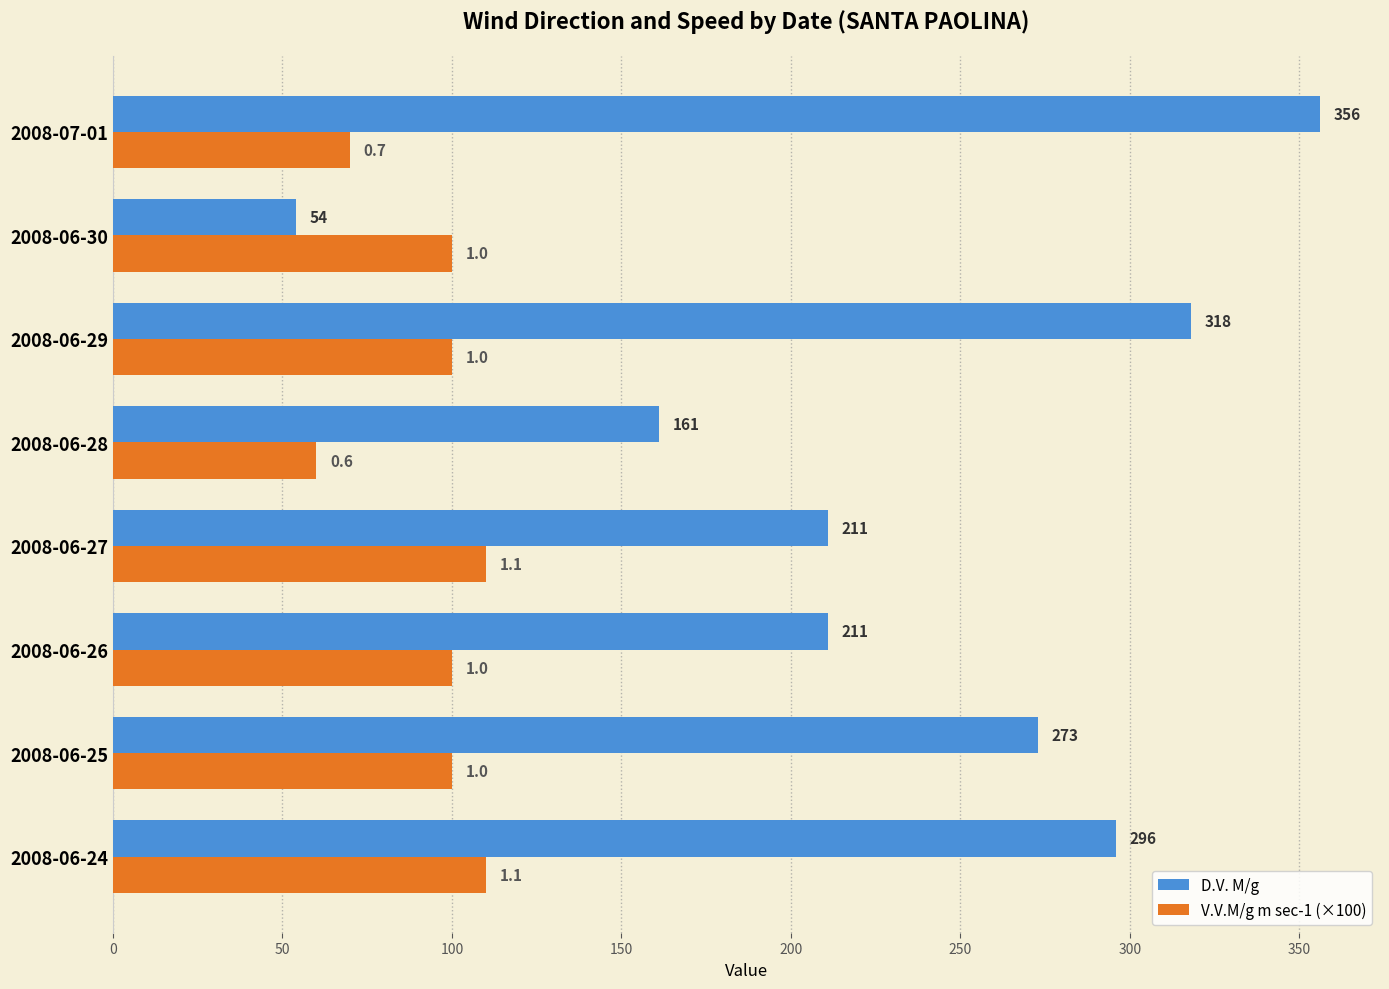

List the series in order of their overall mean, lowest first.

V.V.M/g m sec-1 (×100), D.V. M/g